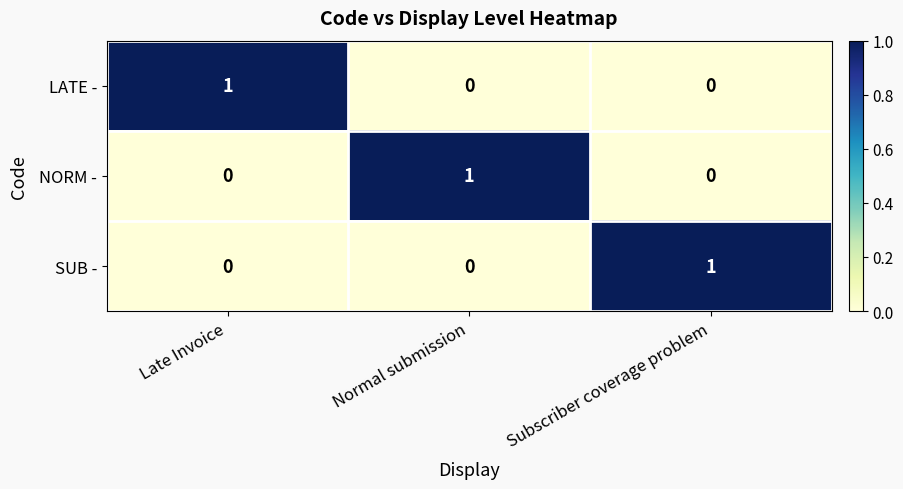

Which category has the highest value in the NORM - series?

Normal submission